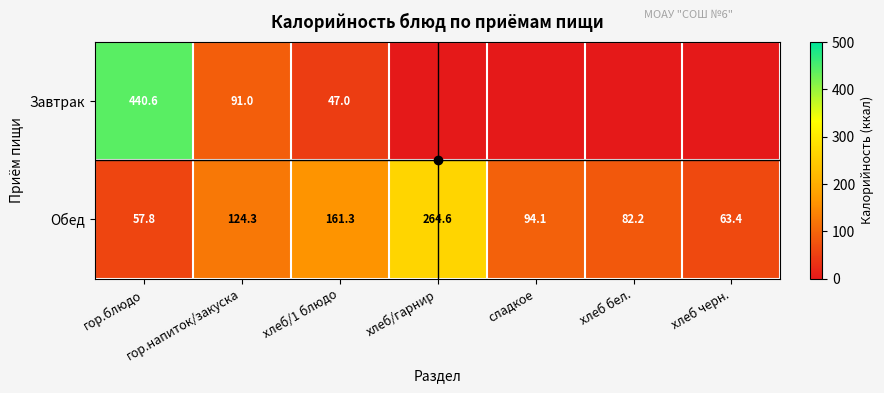

At which label does Обед first exceed 94?

гор.напиток/закуска